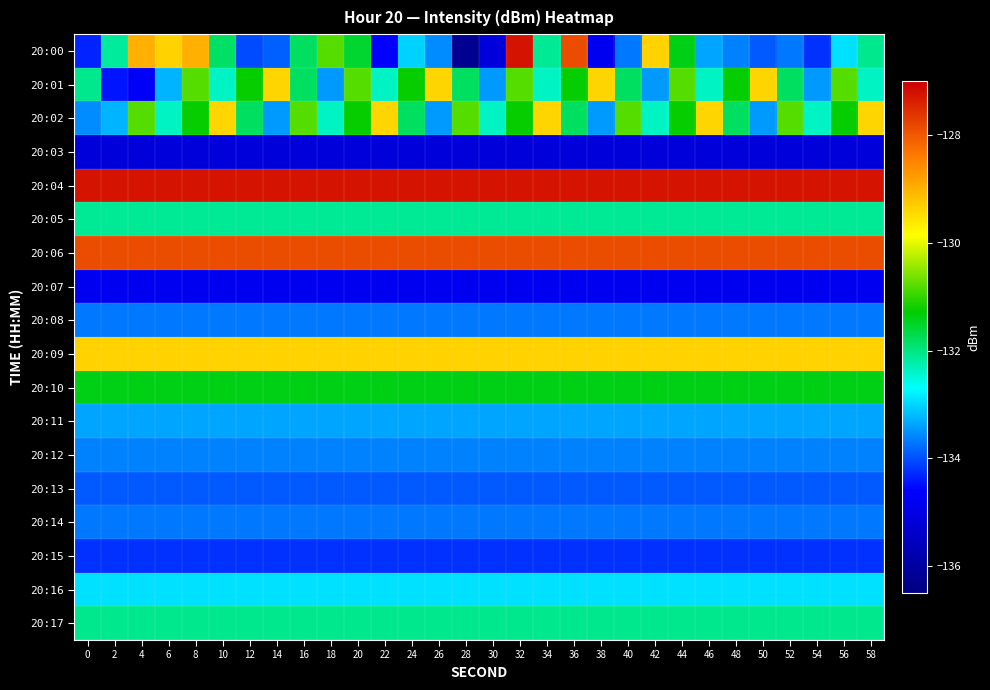

Which series has the widest spread of values?

20:00